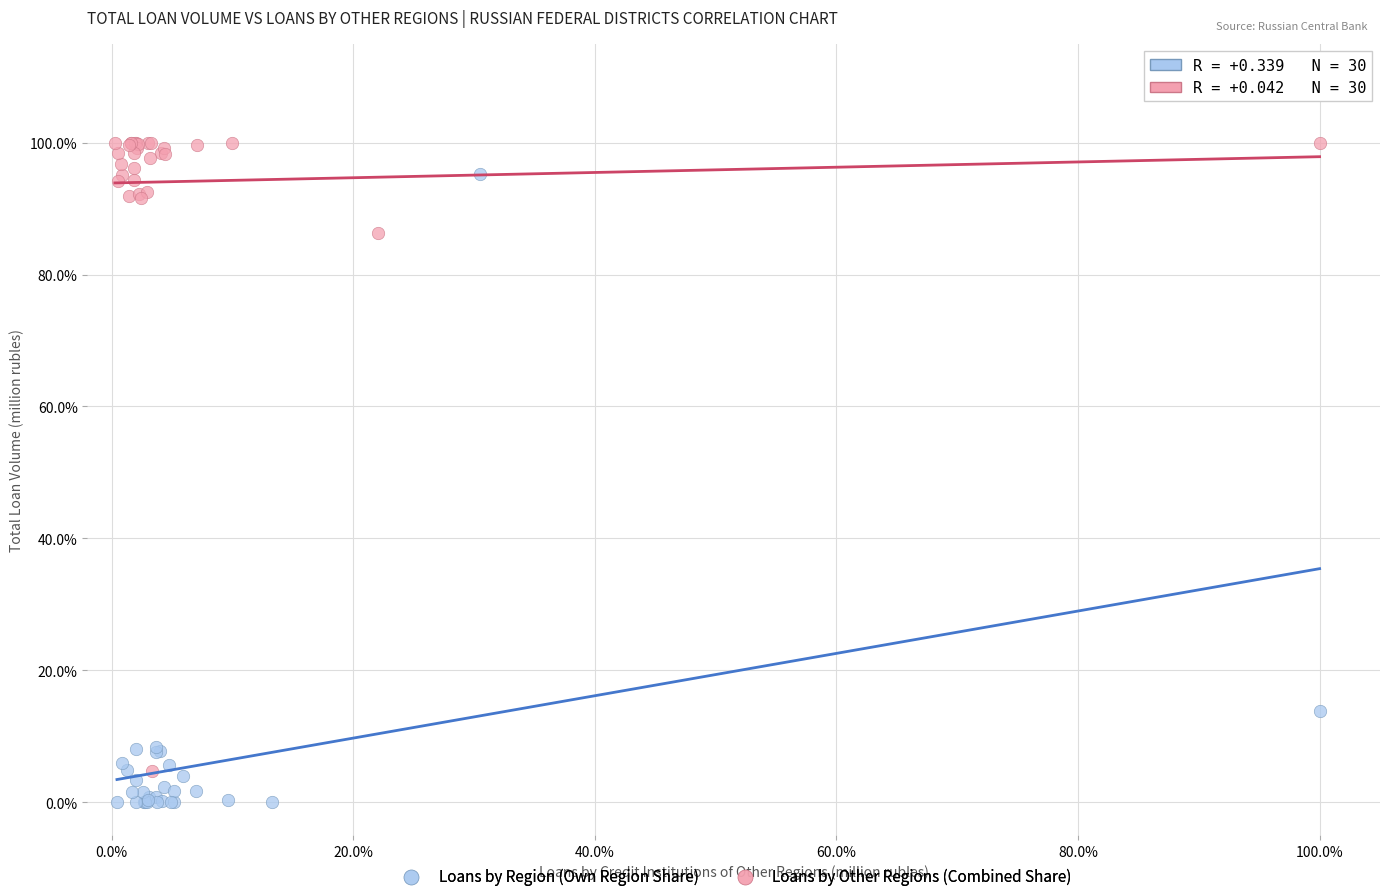

Which series contains the lowest Y value?

Loans by Region (Own Region Share)